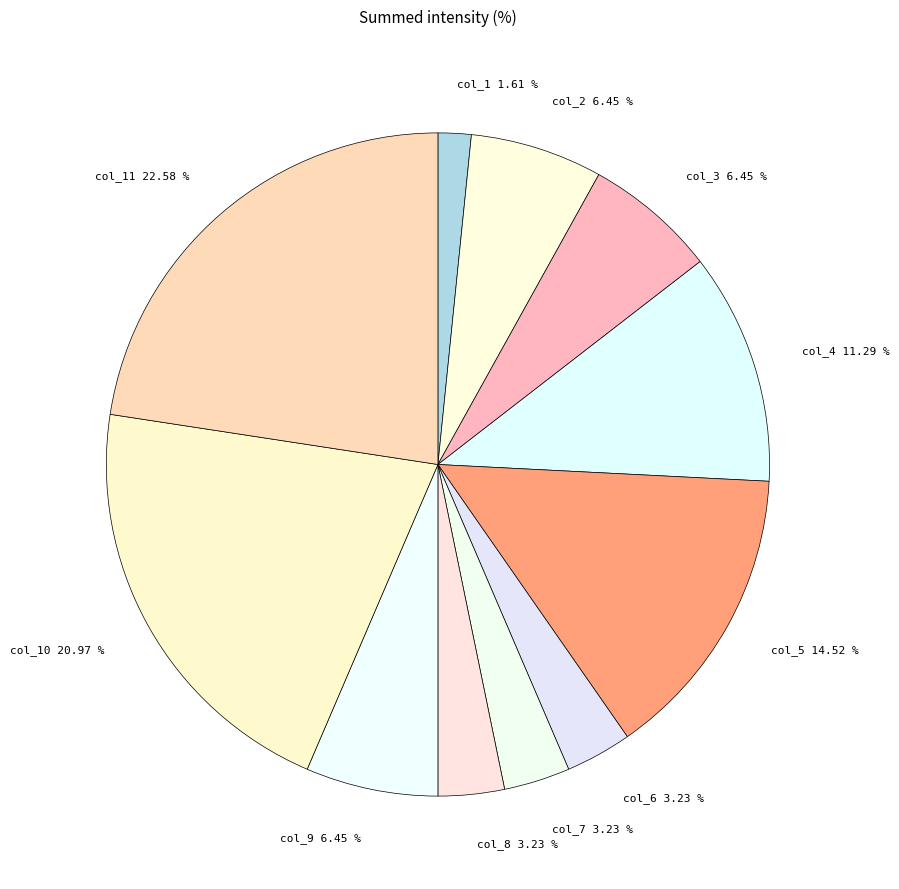

Approximately how many times larger is the value at col_5 compared to col_10?

0.7